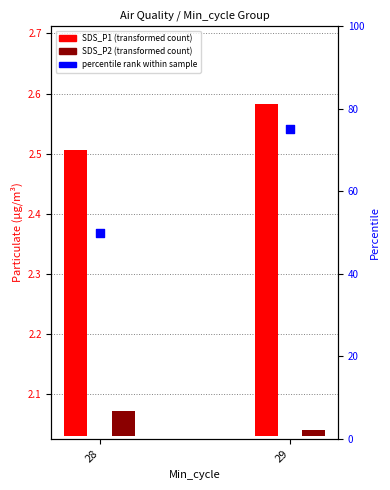

Which has a higher value, 29 or 28?

29